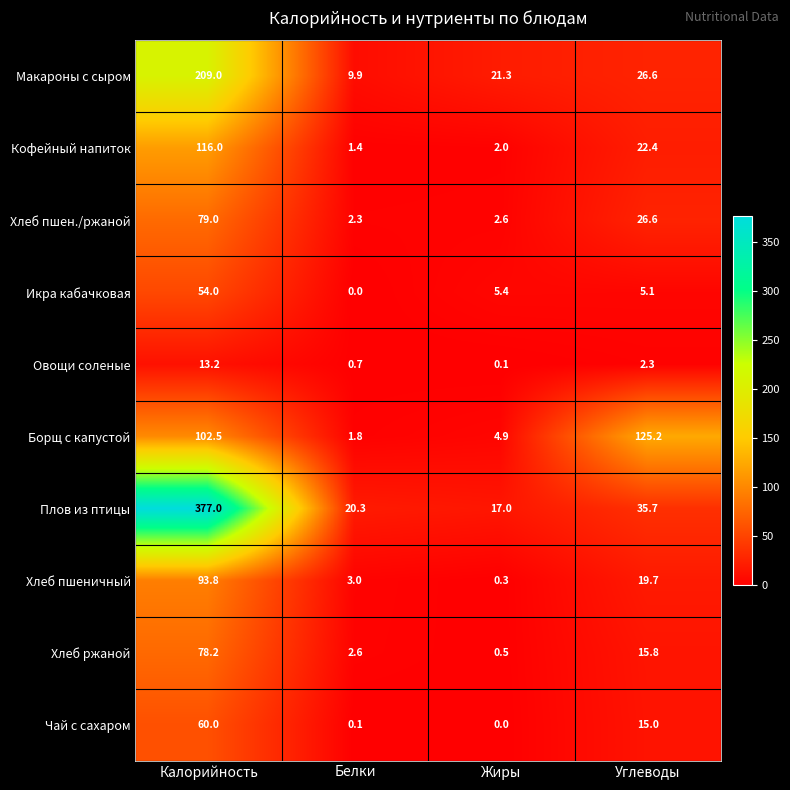

What value does the Хлеб пшен./ржаной series have at Калорийность?

79.0